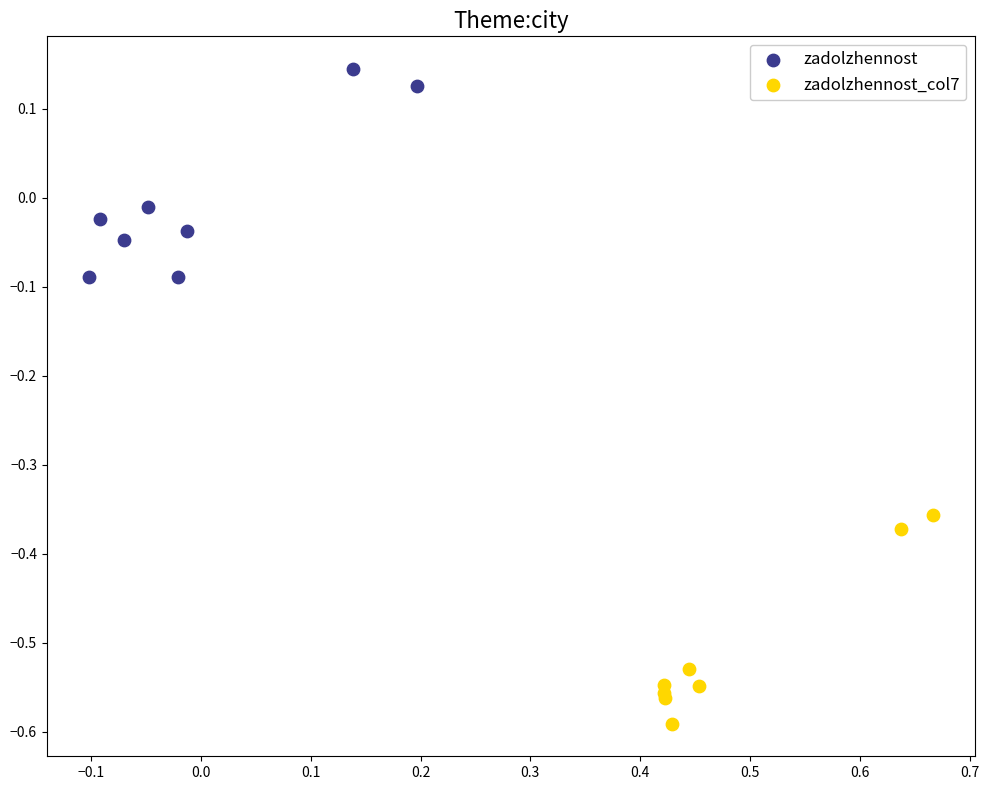

Which series reaches the minimum Y coordinate?

zadolzhennost_col7